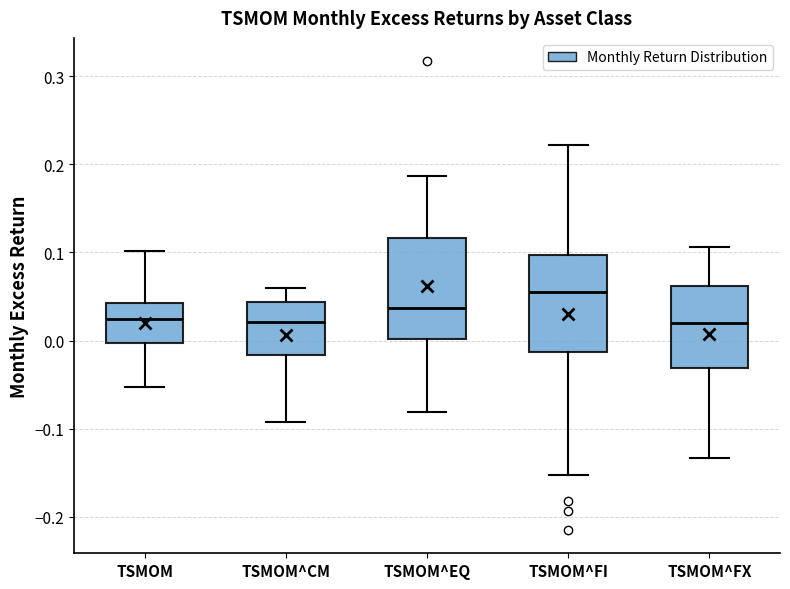

Reading left to right, transcribe this box plot: for each box, give where its median line is, the range the box spans, and where its two whiskers end, as read against the y-axis. The values are not printed on the chart, so give them approximately, as read against the axis.

TSMOM: median 0.02, box 0.00 to 0.04, whiskers -0.05 to 0.10
TSMOM^CM: median 0.02, box -0.02 to 0.04, whiskers -0.09 to 0.06
TSMOM^EQ: median 0.04, box 0.00 to 0.12, whiskers -0.08 to 0.19
TSMOM^FI: median 0.06, box -0.01 to 0.10, whiskers -0.15 to 0.22
TSMOM^FX: median 0.02, box -0.03 to 0.06, whiskers -0.13 to 0.11